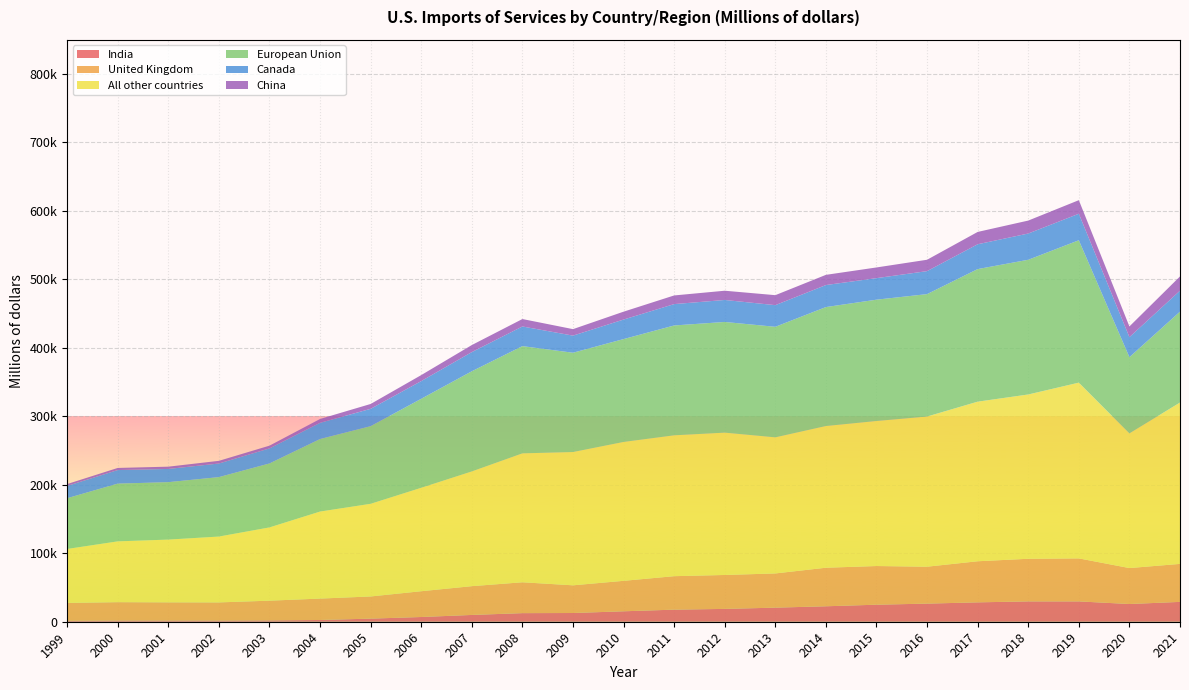

Reading right to left, extract all data points from this chart.

India: 2021=28989	2020=25880	2019=29695	2018=29706	2017=28313	2016=26452	2015=24869	2014=22576	2013=20574	2012=18739	2011=17644	2010=15257	2009=12740	2008=12550	2007=9916	2006=6901	2005=4530	2004=2554	2003=1989	2002=1768	2001=1779	2000=1777	1999=1366
United Kingdom: 2021=55488	2020=52500	2019=62817	2018=62241	2017=60011	2016=53921	2015=56487	2014=56296	2013=49965	2012=49542	2011=48886	2010=44481	2009=40436	2008=45069	2007=42024	2006=37653	2005=32374	2004=31251	2003=28763	2002=26453	2001=26546	2000=26801	1999=26122
All other countries: 2021=235663	2020=196707	2019=256682	2018=239952	2017=233083	2016=219325	2015=211816	2014=206965	2013=198759	2012=207886	2011=205734	2010=202830	2009=194668	2008=188295	2007=167585	2006=151087	2005=135330	2004=127106	2003=106993	2002=96188	2001=91639	2000=88800	1999=78807
European Union: 2021=132765	2020=111297	2019=207949	2018=196741	2017=193638	2016=178779	2015=177182	2014=173746	2013=161451	2012=161649	2011=160436	2010=150251	2009=145017	2008=156613	2007=146285	2006=129992	2005=113381	2004=105928	2003=93422	2002=86811	2001=83873	2000=84323	1999=74117
Canada: 2021=30590	2020=29270	2019=38717	2018=38324	2017=36250	2016=33574	2015=31462	2014=32128	2013=31611	2012=32114	2011=31188	2010=28518	2009=24991	2008=28680	2007=28011	2006=25827	2005=25327	2004=23670	2003=21986	2002=19857	2001=19311	2000=19802	1999=17943
China: 2021=20807	2020=15610	2019=19811	2018=18914	2017=17999	2016=16622	2015=15606	2014=14906	2013=14578	2012=13494	2011=12643	2010=11493	2009=9475	2008=10867	2007=10274	2006=8766	2005=7092	2004=5629	2003=4002	2002=3905	2001=3315	2000=3109	1999=2722